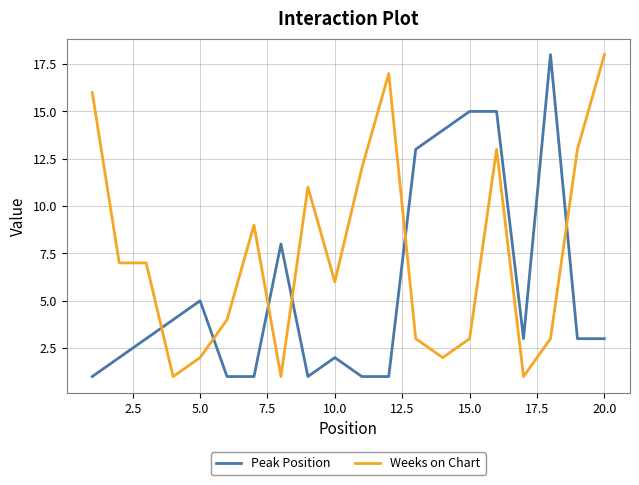

Which series has the largest total across all categories?

Weeks on Chart